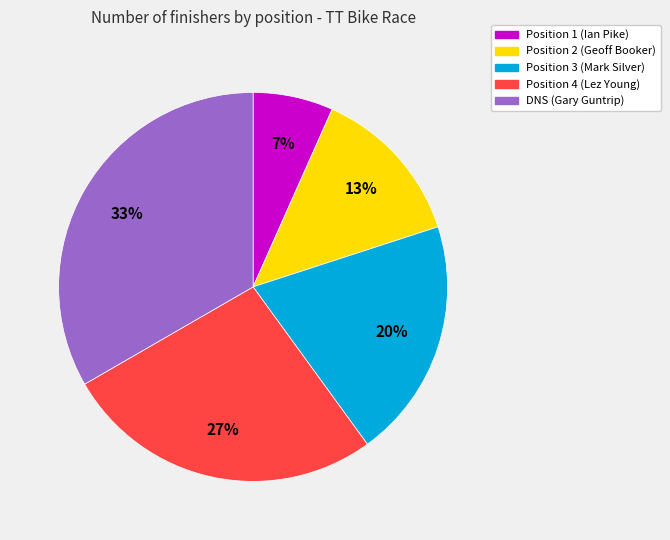

To the nearest percent, what is the average slice percentage?

20%